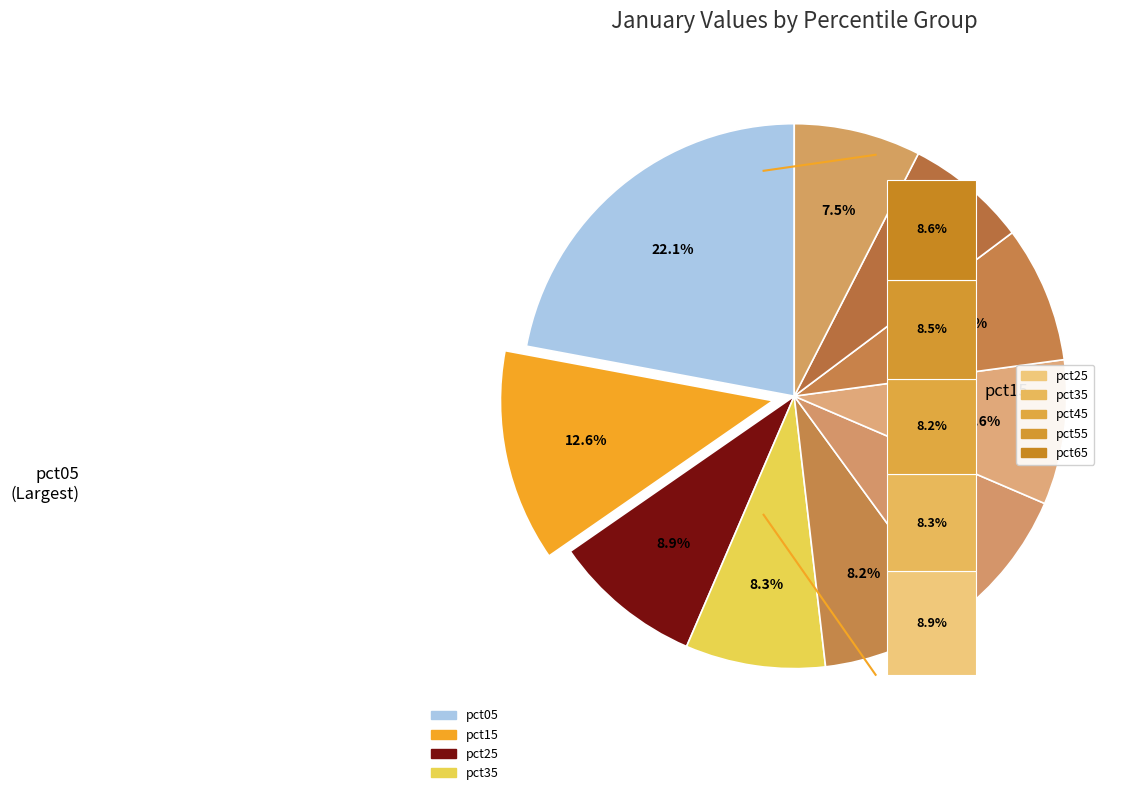

Does pct45 account for over 50% of the chart?

No